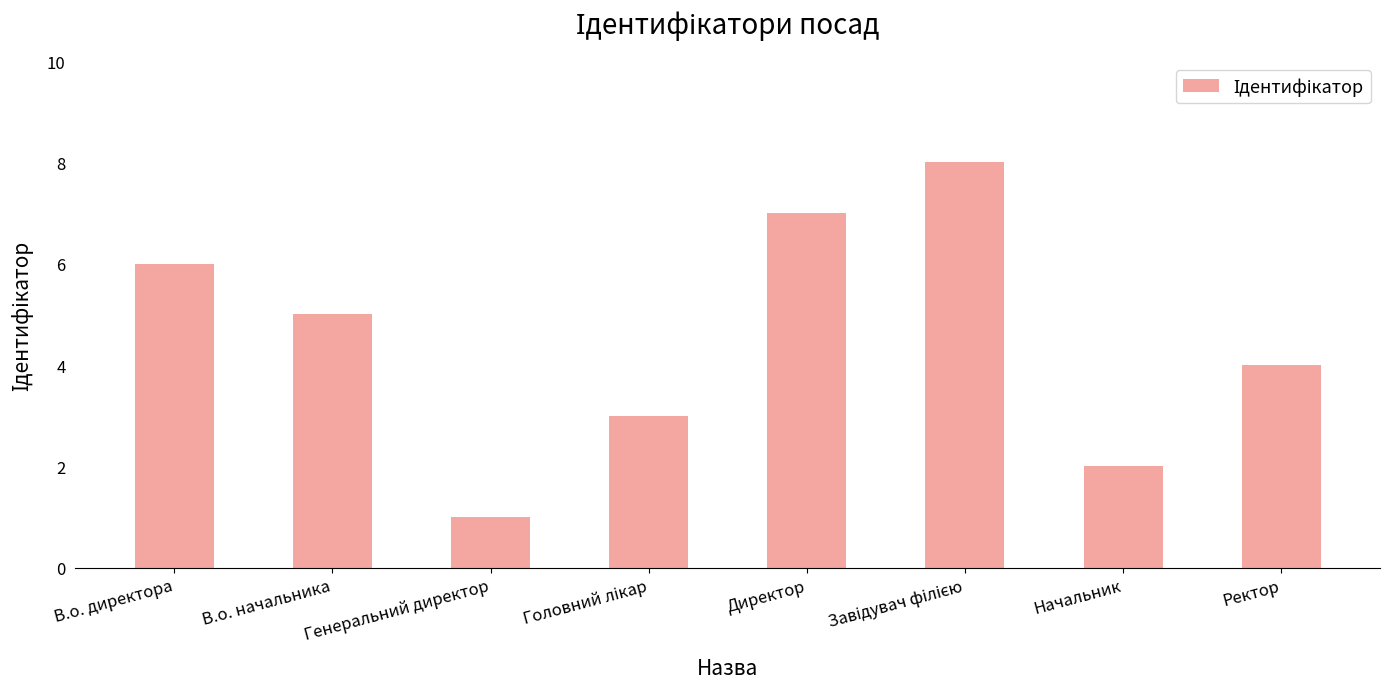

What is the minimum value shown in the chart?

1